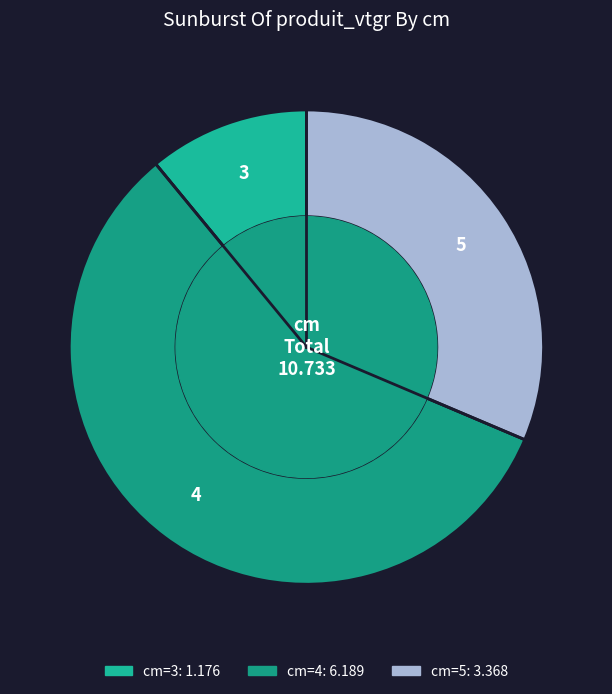

Is the sum of 4 and 5 greater than half?

Yes